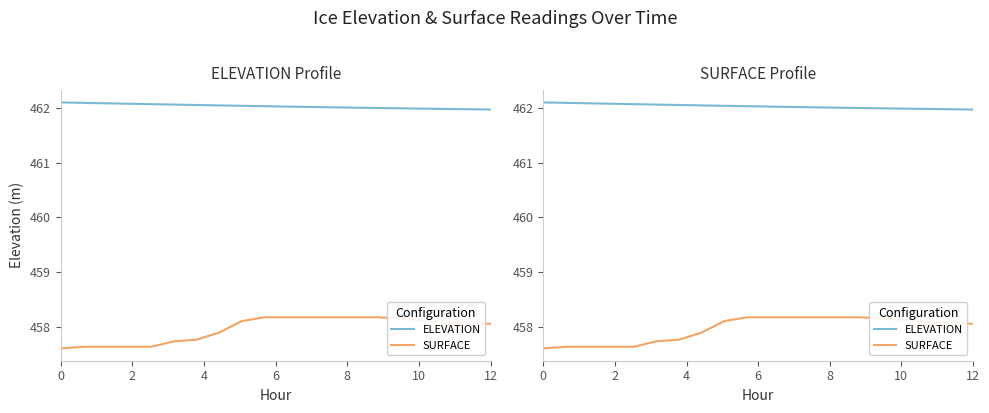

Reading left to right, what are all the values shown in this chart?

ELEVATION: 462.1	462.1	462.1	462.1	462.1	462.1	462.1	462.0	462.0	462.0	462.0	462.0	462.0	462.0	462.0	462.0	462.0	462.0	462.0	462.0
SURFACE: 457.6	457.6	457.6	457.6	457.6	457.7	457.8	457.9	458.1	458.2	458.2	458.2	458.2	458.2	458.2	458.1	458.1	458.1	458.1	458.1